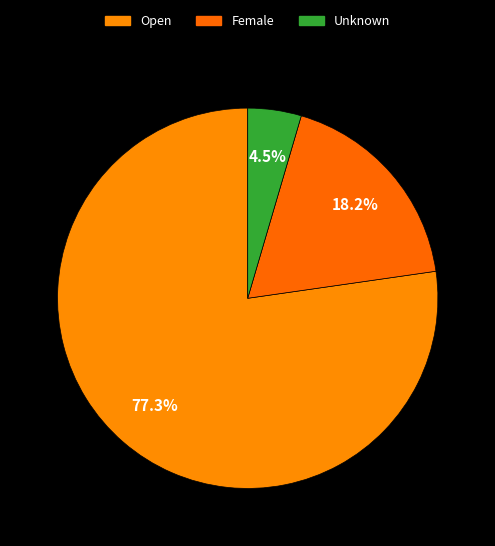

To the nearest percent, what percentage of the pie is Open?

77%